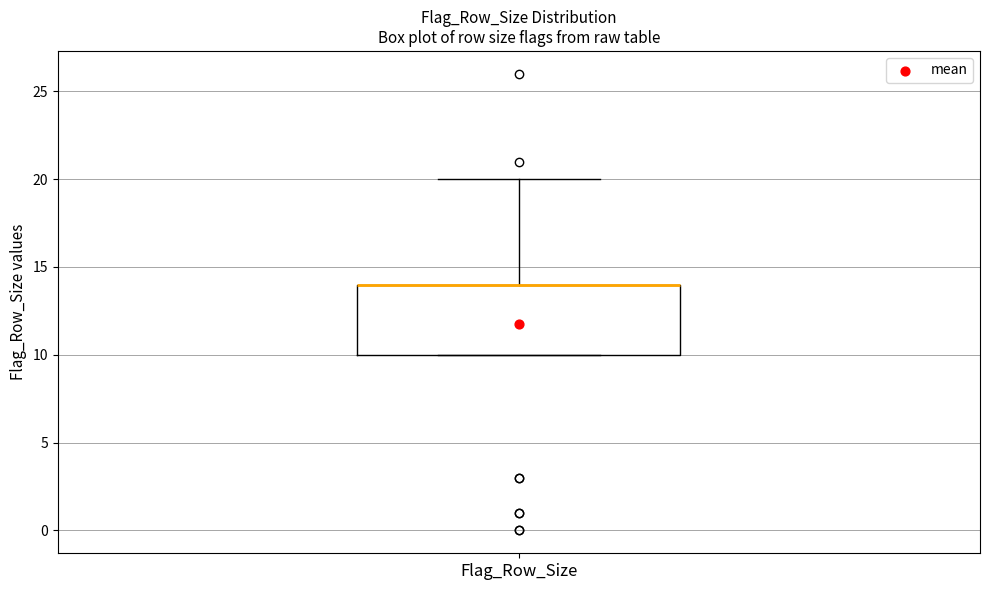

Where is the lower edge of the box for Flag_Row_Size on the y-axis? The values are not printed on the chart, so give them approximately, as read against the axis.

10